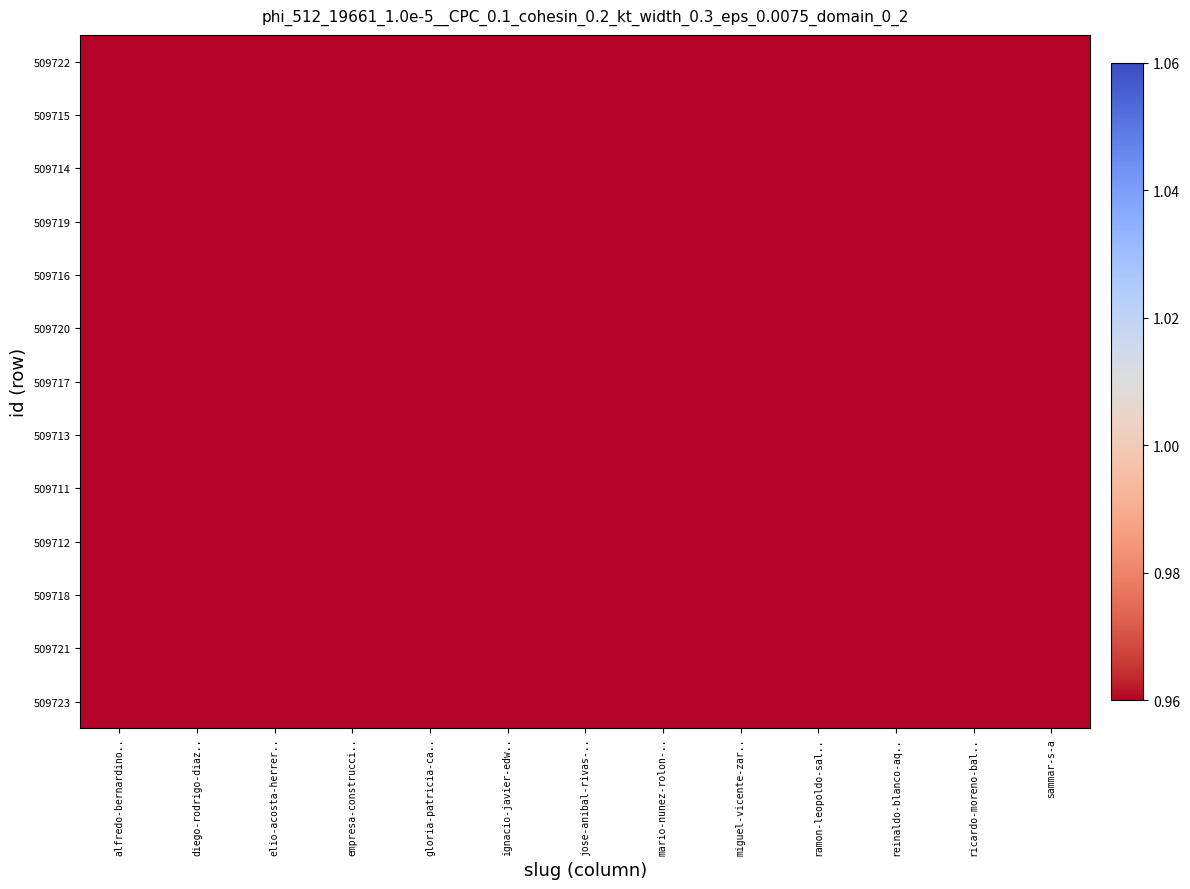

Reading left to right, extract all data points from this chart.

509722: alfredo-bernardino..=0.9	diego-rodrigo-diaz..=0.9	elio-acosta-herrer..=0.9	empresa-construcci..=0.9	gloria-patricia-ca..=0.9	ignacio-javier-edw..=0.9	jose-anibal-rivas-..=0.9	mario-nunez-rolon-..=0.9	miguel-vicente-zar..=0.9	ramon-leopoldo-sal..=0.9	reinaldo-blanco-aq..=0.9	ricardo-moreno-bal..=0.9	sammar-s-a=0.9
509715: alfredo-bernardino..=0.9	diego-rodrigo-diaz..=0.9	elio-acosta-herrer..=0.9	empresa-construcci..=0.9	gloria-patricia-ca..=0.9	ignacio-javier-edw..=0.9	jose-anibal-rivas-..=0.9	mario-nunez-rolon-..=0.9	miguel-vicente-zar..=0.9	ramon-leopoldo-sal..=0.9	reinaldo-blanco-aq..=0.9	ricardo-moreno-bal..=0.9	sammar-s-a=0.9
509714: alfredo-bernardino..=0.8	diego-rodrigo-diaz..=0.8	elio-acosta-herrer..=0.8	empresa-construcci..=0.8	gloria-patricia-ca..=0.8	ignacio-javier-edw..=0.8	jose-anibal-rivas-..=0.8	mario-nunez-rolon-..=0.8	miguel-vicente-zar..=0.8	ramon-leopoldo-sal..=0.8	reinaldo-blanco-aq..=0.8	ricardo-moreno-bal..=0.8	sammar-s-a=0.8
509719: alfredo-bernardino..=0.7	diego-rodrigo-diaz..=0.7	elio-acosta-herrer..=0.7	empresa-construcci..=0.7	gloria-patricia-ca..=0.7	ignacio-javier-edw..=0.7	jose-anibal-rivas-..=0.7	mario-nunez-rolon-..=0.7	miguel-vicente-zar..=0.7	ramon-leopoldo-sal..=0.7	reinaldo-blanco-aq..=0.7	ricardo-moreno-bal..=0.7	sammar-s-a=0.7
509716: alfredo-bernardino..=0.7	diego-rodrigo-diaz..=0.6	elio-acosta-herrer..=0.6	empresa-construcci..=0.6	gloria-patricia-ca..=0.6	ignacio-javier-edw..=0.6	jose-anibal-rivas-..=0.6	mario-nunez-rolon-..=0.6	miguel-vicente-zar..=0.6	ramon-leopoldo-sal..=0.6	reinaldo-blanco-aq..=0.6	ricardo-moreno-bal..=0.7	sammar-s-a=0.7
509720: alfredo-bernardino..=0.6	diego-rodrigo-diaz..=0.6	elio-acosta-herrer..=0.6	empresa-construcci..=0.6	gloria-patricia-ca..=0.6	ignacio-javier-edw..=0.6	jose-anibal-rivas-..=0.6	mario-nunez-rolon-..=0.6	miguel-vicente-zar..=0.6	ramon-leopoldo-sal..=0.6	reinaldo-blanco-aq..=0.6	ricardo-moreno-bal..=0.6	sammar-s-a=0.6
509717: alfredo-bernardino..=0.6	diego-rodrigo-diaz..=0.6	elio-acosta-herrer..=0.6	empresa-construcci..=0.6	gloria-patricia-ca..=0.6	ignacio-javier-edw..=0.6	jose-anibal-rivas-..=0.6	mario-nunez-rolon-..=0.6	miguel-vicente-zar..=0.6	ramon-leopoldo-sal..=0.6	reinaldo-blanco-aq..=0.6	ricardo-moreno-bal..=0.6	sammar-s-a=0.6
509713: alfredo-bernardino..=0.6	diego-rodrigo-diaz..=0.6	elio-acosta-herrer..=0.6	empresa-construcci..=0.6	gloria-patricia-ca..=0.6	ignacio-javier-edw..=0.6	jose-anibal-rivas-..=0.6	mario-nunez-rolon-..=0.6	miguel-vicente-zar..=0.6	ramon-leopoldo-sal..=0.6	reinaldo-blanco-aq..=0.6	ricardo-moreno-bal..=0.6	sammar-s-a=0.6
509711: alfredo-bernardino..=0.6	diego-rodrigo-diaz..=0.6	elio-acosta-herrer..=0.6	empresa-construcci..=0.6	gloria-patricia-ca..=0.6	ignacio-javier-edw..=0.6	jose-anibal-rivas-..=0.6	mario-nunez-rolon-..=0.6	miguel-vicente-zar..=0.6	ramon-leopoldo-sal..=0.6	reinaldo-blanco-aq..=0.6	ricardo-moreno-bal..=0.6	sammar-s-a=0.6
509712: alfredo-bernardino..=0.6	diego-rodrigo-diaz..=0.6	elio-acosta-herrer..=0.6	empresa-construcci..=0.6	gloria-patricia-ca..=0.6	ignacio-javier-edw..=0.6	jose-anibal-rivas-..=0.6	mario-nunez-rolon-..=0.6	miguel-vicente-zar..=0.6	ramon-leopoldo-sal..=0.6	reinaldo-blanco-aq..=0.6	ricardo-moreno-bal..=0.7	sammar-s-a=0.7
509718: alfredo-bernardino..=0.7	diego-rodrigo-diaz..=0.7	elio-acosta-herrer..=0.7	empresa-construcci..=0.7	gloria-patricia-ca..=0.7	ignacio-javier-edw..=0.7	jose-anibal-rivas-..=0.7	mario-nunez-rolon-..=0.7	miguel-vicente-zar..=0.7	ramon-leopoldo-sal..=0.7	reinaldo-blanco-aq..=0.7	ricardo-moreno-bal..=0.7	sammar-s-a=0.7
509721: alfredo-bernardino..=0.8	diego-rodrigo-diaz..=0.8	elio-acosta-herrer..=0.8	empresa-construcci..=0.8	gloria-patricia-ca..=0.8	ignacio-javier-edw..=0.8	jose-anibal-rivas-..=0.8	mario-nunez-rolon-..=0.8	miguel-vicente-zar..=0.8	ramon-leopoldo-sal..=0.8	reinaldo-blanco-aq..=0.8	ricardo-moreno-bal..=0.8	sammar-s-a=0.8
509723: alfredo-bernardino..=0.8	diego-rodrigo-diaz..=0.8	elio-acosta-herrer..=0.8	empresa-construcci..=0.8	gloria-patricia-ca..=0.8	ignacio-javier-edw..=0.8	jose-anibal-rivas-..=0.8	mario-nunez-rolon-..=0.8	miguel-vicente-zar..=0.8	ramon-leopoldo-sal..=0.8	reinaldo-blanco-aq..=0.8	ricardo-moreno-bal..=0.8	sammar-s-a=0.8